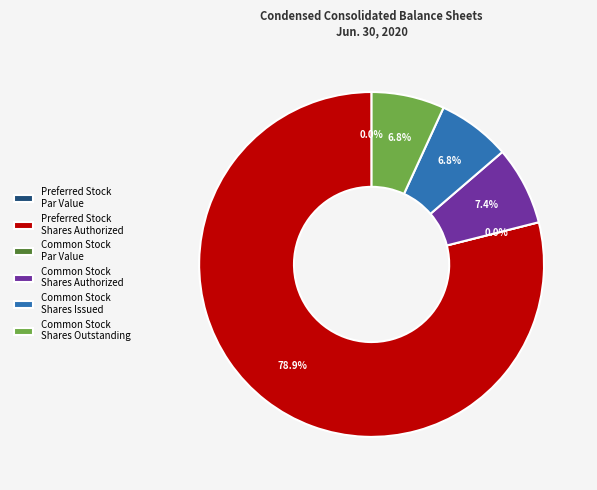

What percentage is the Common Stock
Shares Outstanding slice, to the nearest percent?

7%